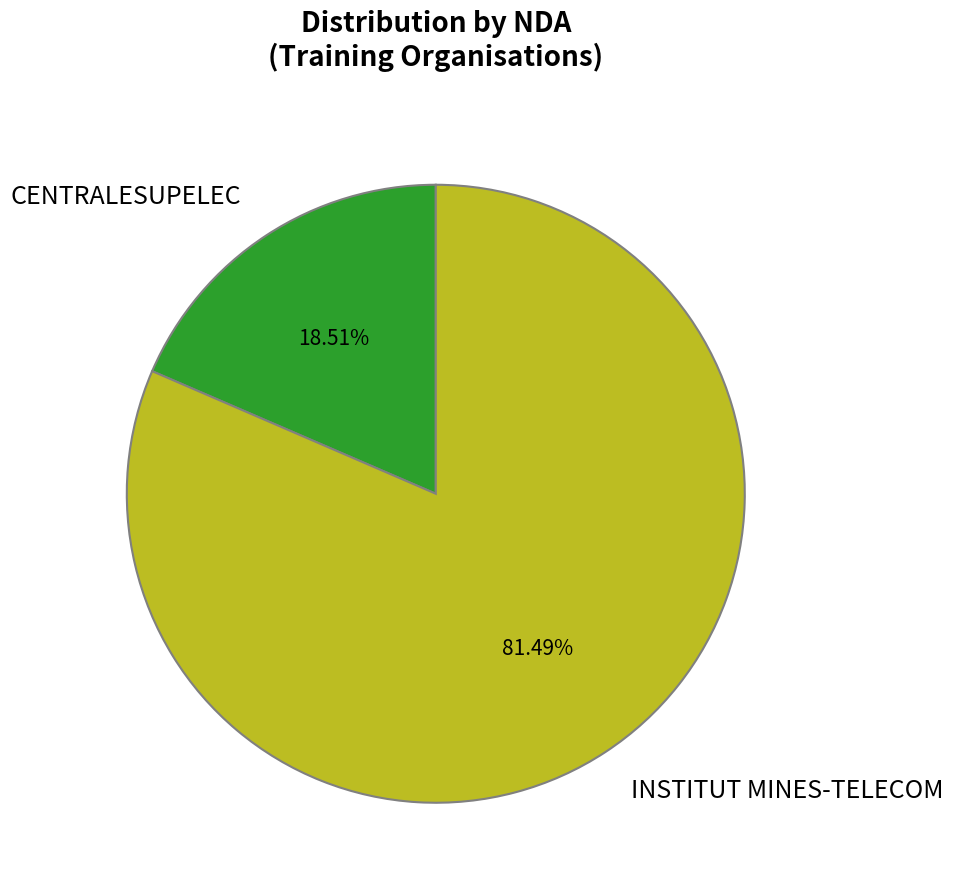

To the nearest percent, what percentage of the pie is INSTITUT MINES-TELECOM?

81%